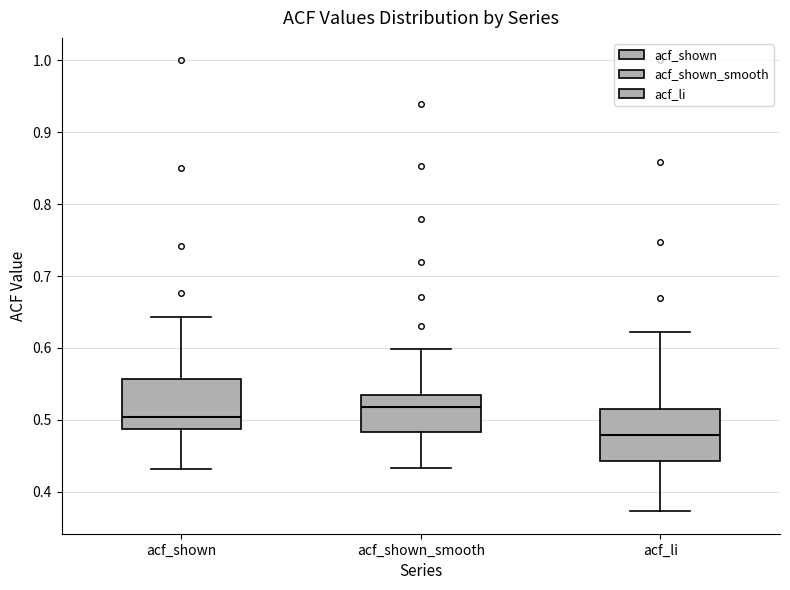

Reading left to right, transcribe this box plot: for each box, give where its median line is, the range the box spans, and where its two whiskers end, as read against the y-axis. The values are not printed on the chart, so give them approximately, as read against the axis.

acf_shown: median 0.50, box 0.49 to 0.56, whiskers 0.43 to 0.64
acf_shown_smooth: median 0.52, box 0.48 to 0.53, whiskers 0.43 to 0.60
acf_li: median 0.48, box 0.44 to 0.52, whiskers 0.37 to 0.62